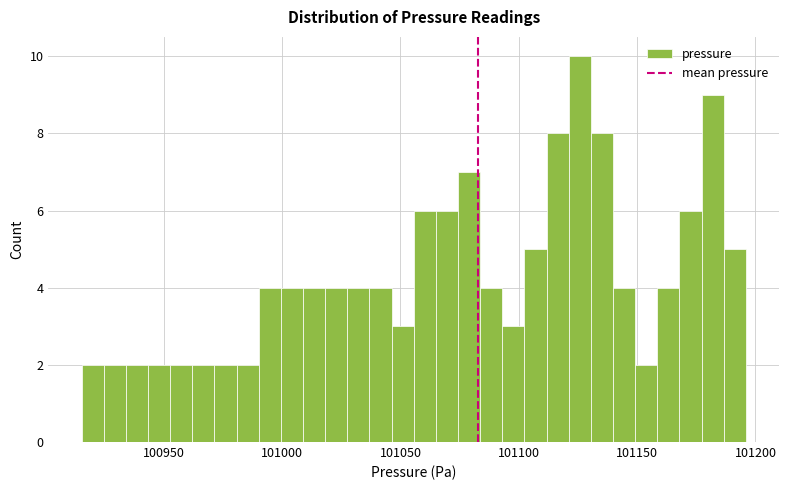

Read against the x-axis, roughly where is the centre of the tallest bar?

101125